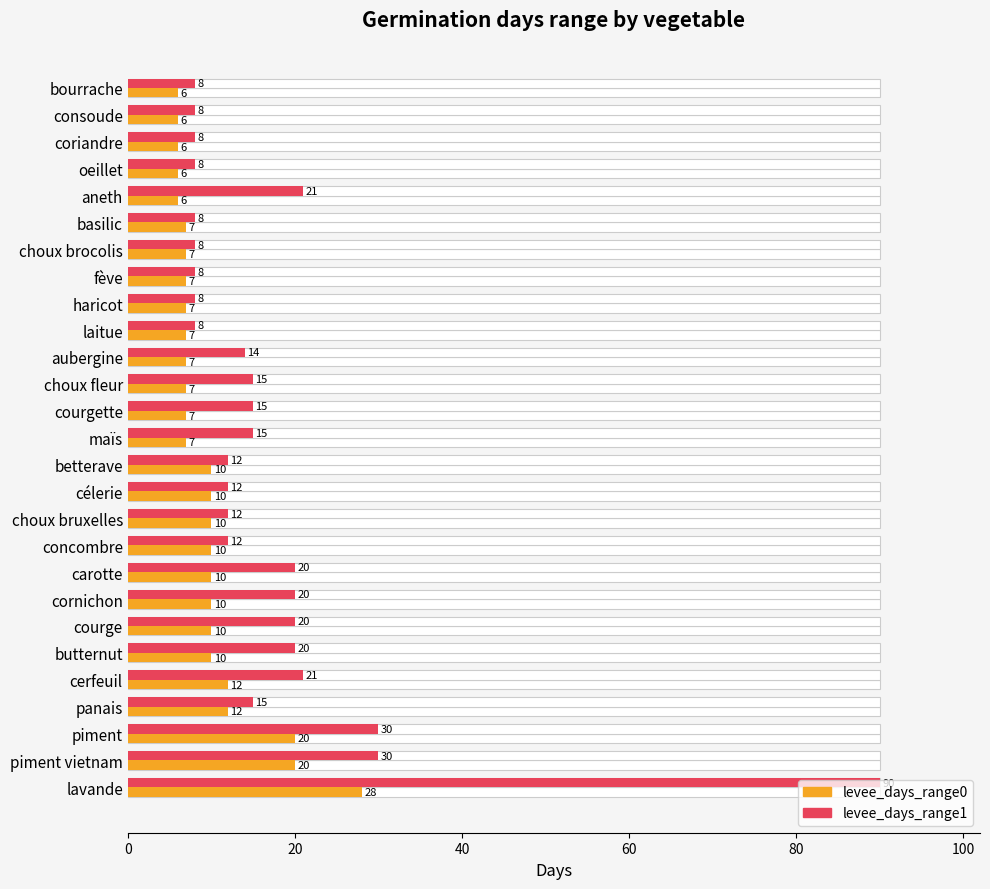

Reading left to right, what are all the values shown in this chart?

levee_days_range0: 6	6	6	6	6	7	7	7	7	7	7	7	7	7	10	10	10	10	10	10	10	10	12	12	20	20	28
levee_days_range1: 8	8	8	8	21	8	8	8	8	8	14	15	15	15	12	12	12	12	20	20	20	20	21	15	30	30	90